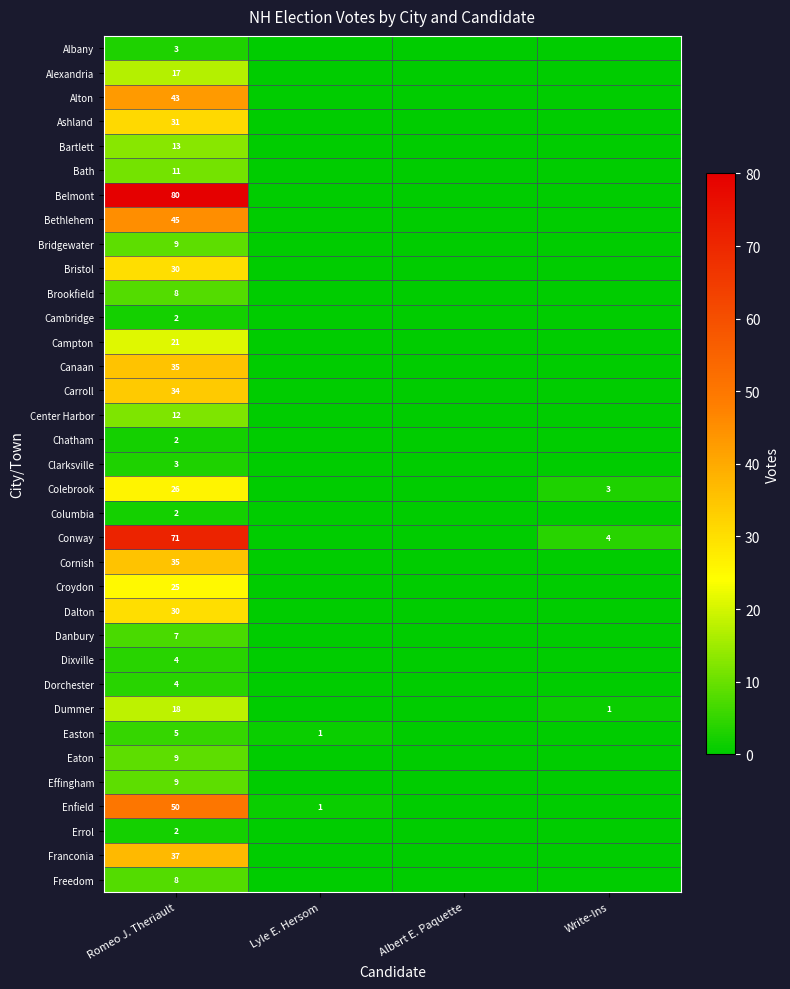

Is it true that Alton equals 22 at Romeo J. Theriault?

False